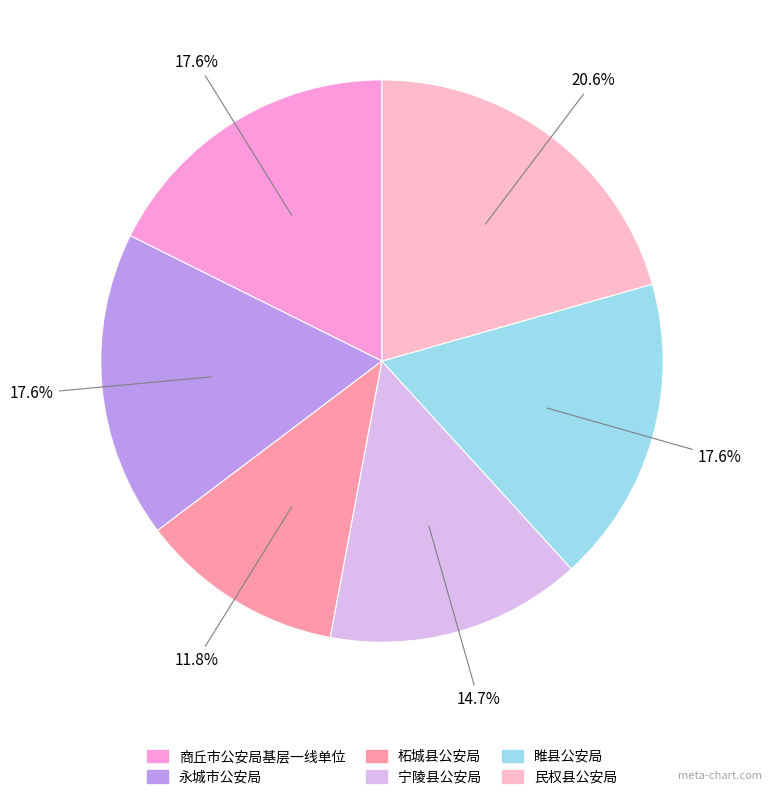

Which has a higher value, 民权县公安局 or 永城市公安局?

民权县公安局